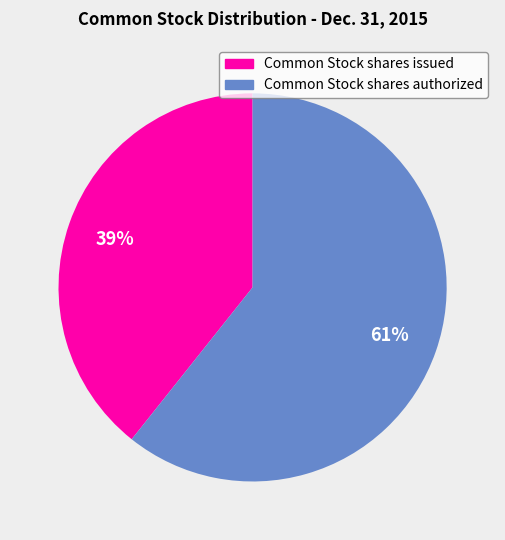

How many segments does this pie chart have?

2